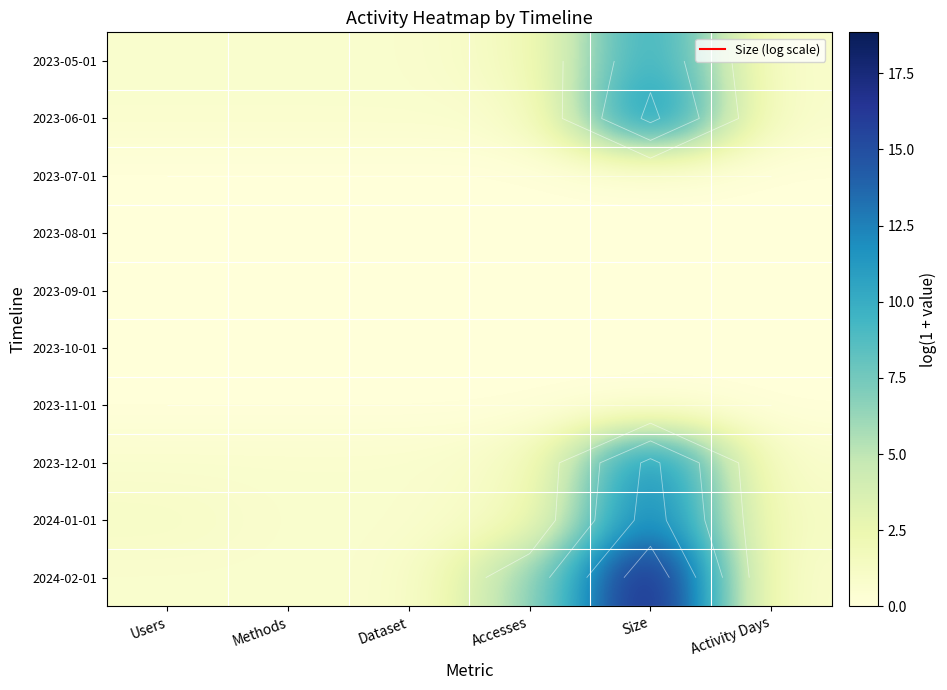

What is the total value across all series at Size?

69.2